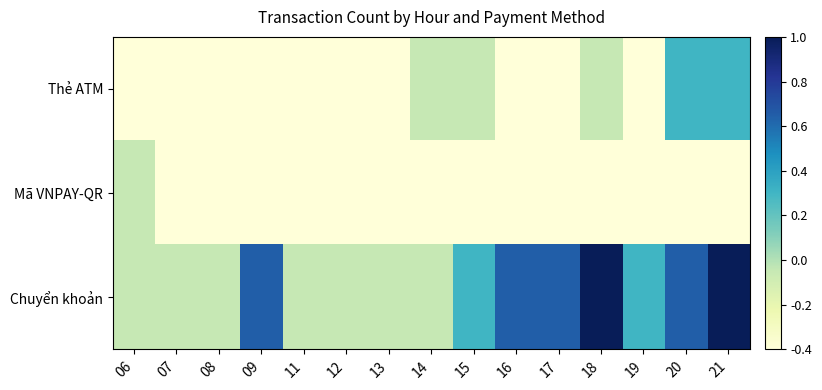

At 17, list the series in order from largest to smallest.

Chuyển khoản, Thẻ ATM, Mã VNPAY-QR